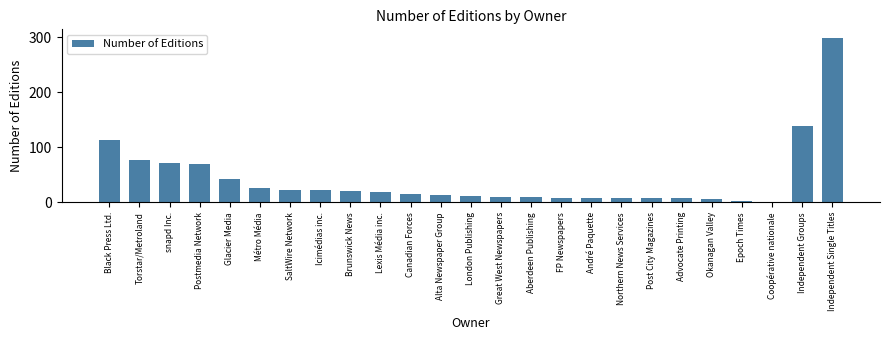

What is the difference between the maximum and minimum values?

298